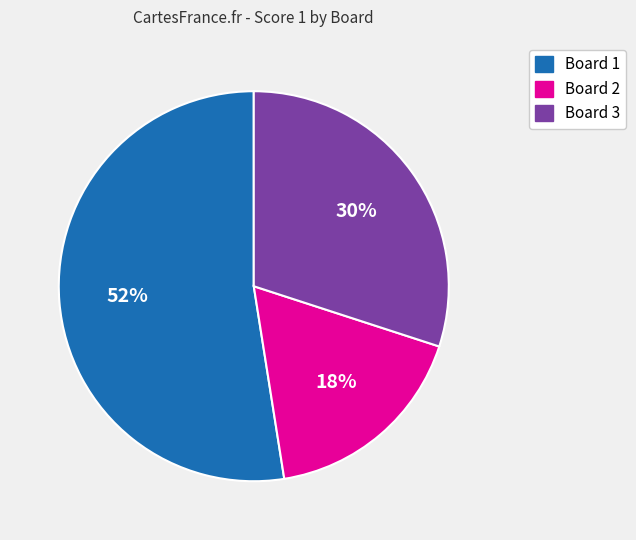

What percentage is the Board 2 slice, to the nearest percent?

18%